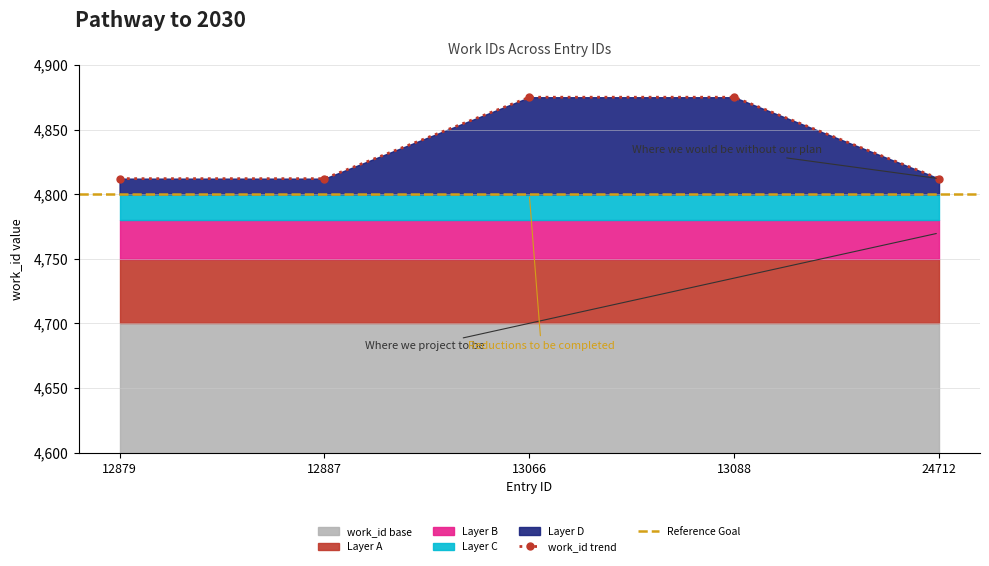

What is the difference between the values at 12879 and 13088?

63